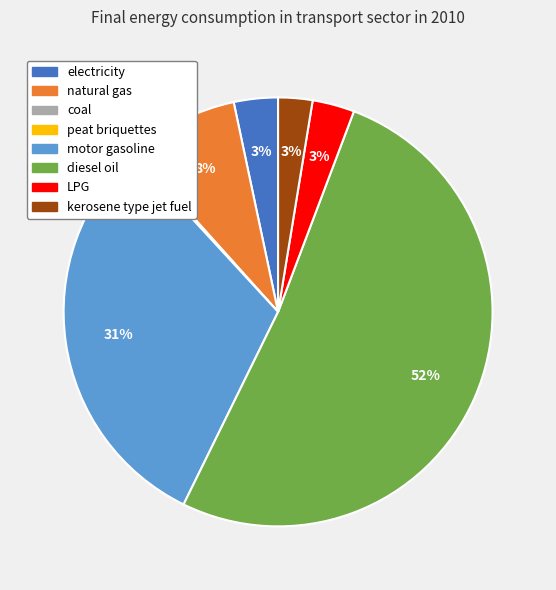

Is there any slice that represents more than half of the pie?

Yes